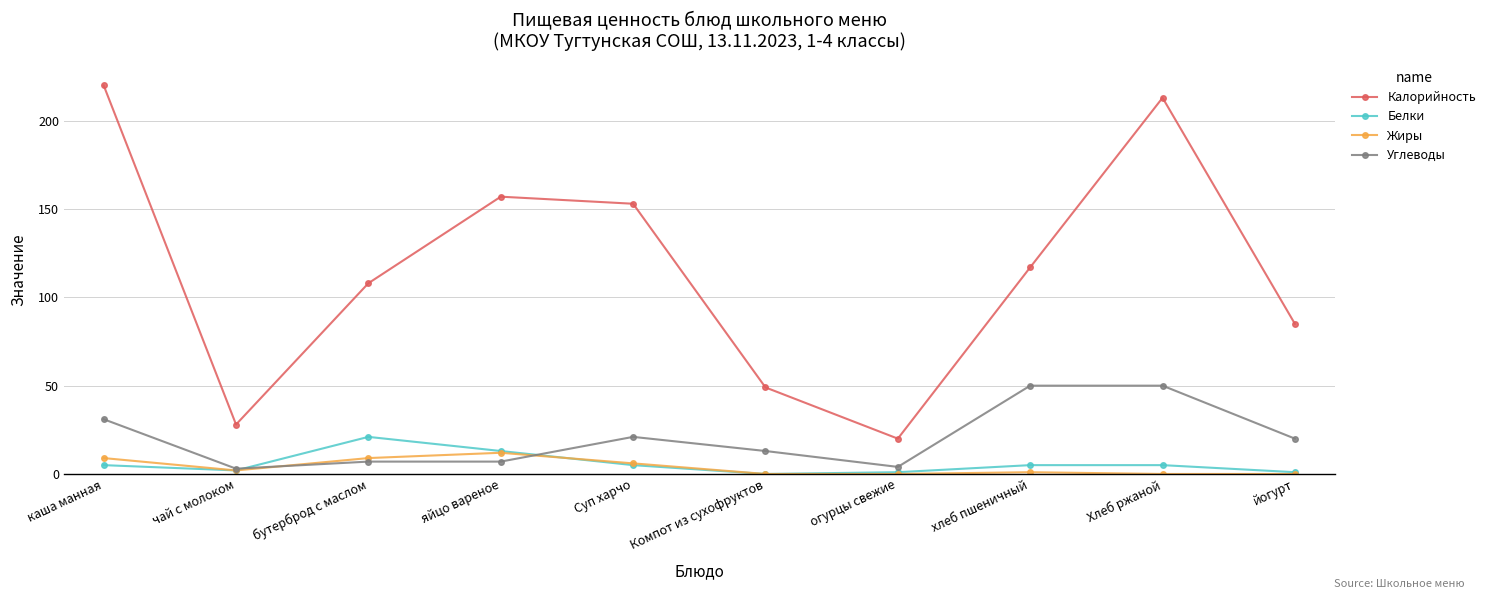

What position from the right is огурцы свежие?

4